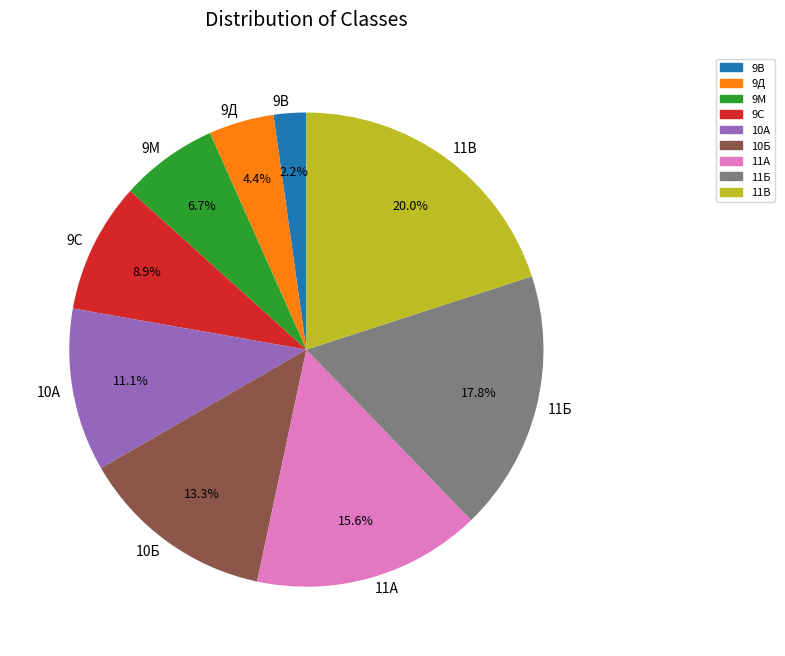

Is 10А the majority of the pie?

No